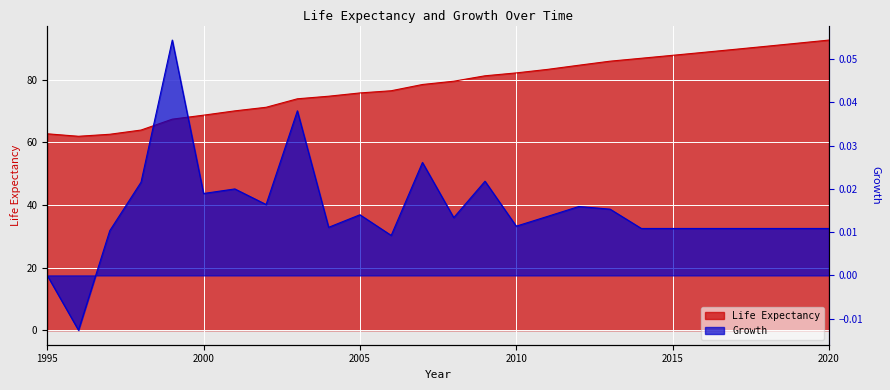

True or false: Growth and Life Expectancy intersect in this chart.

False